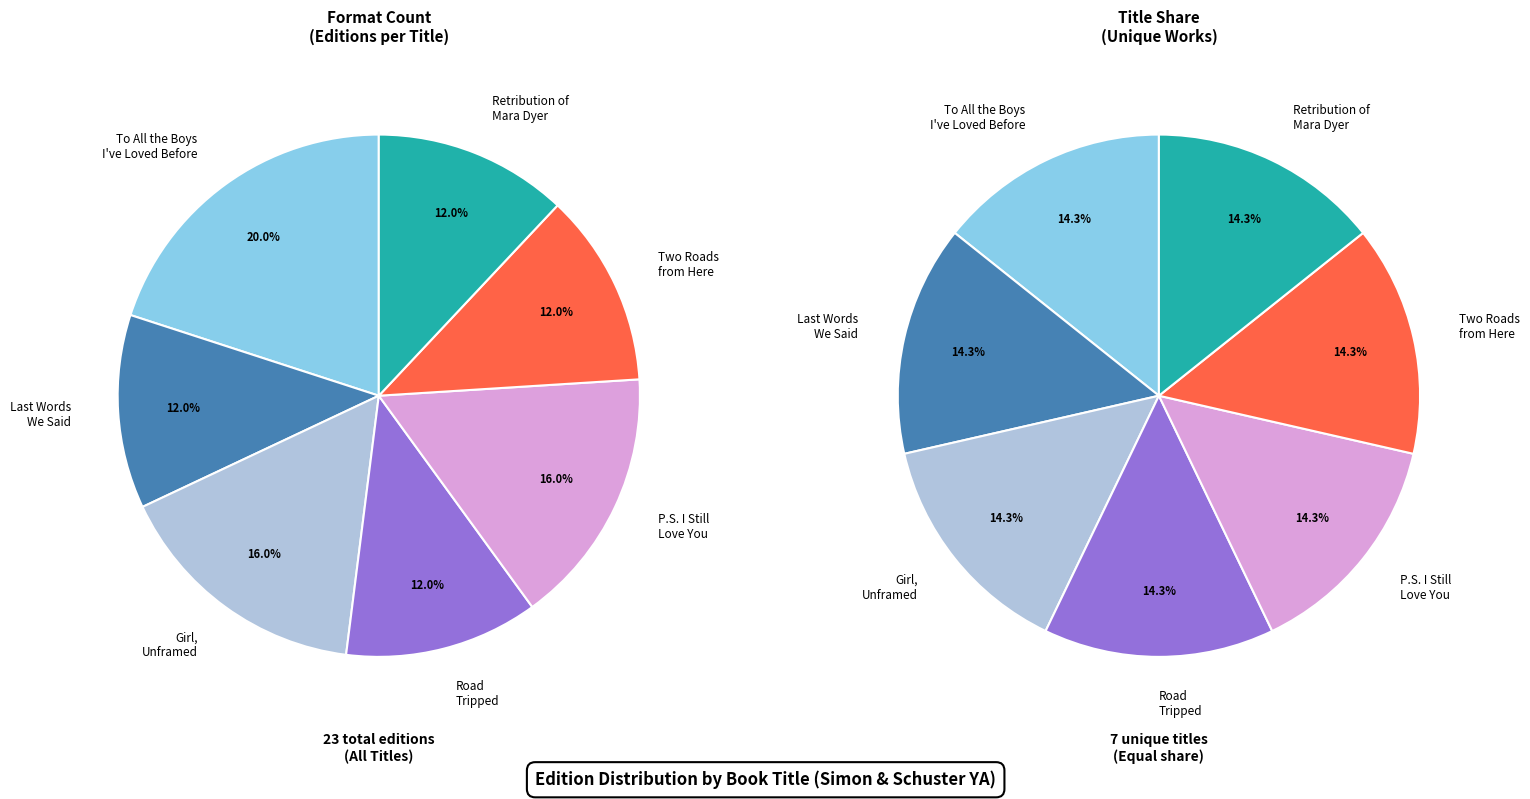

Is it true that Girl, Unframed is 6% of the pie?

False